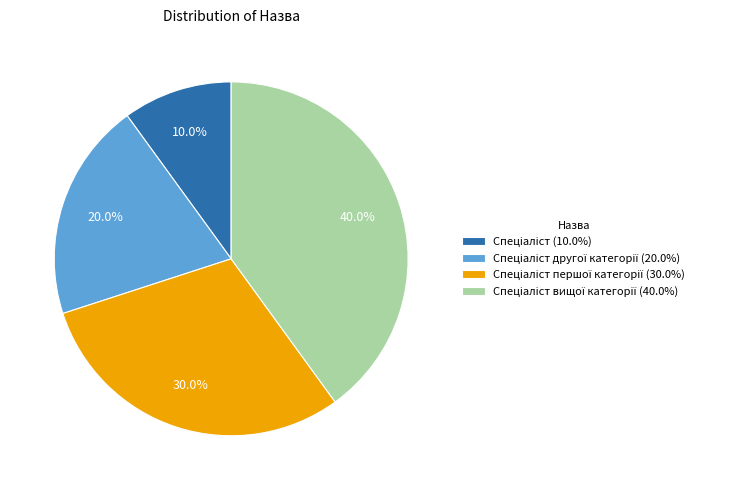

How many segments does this pie chart have?

4